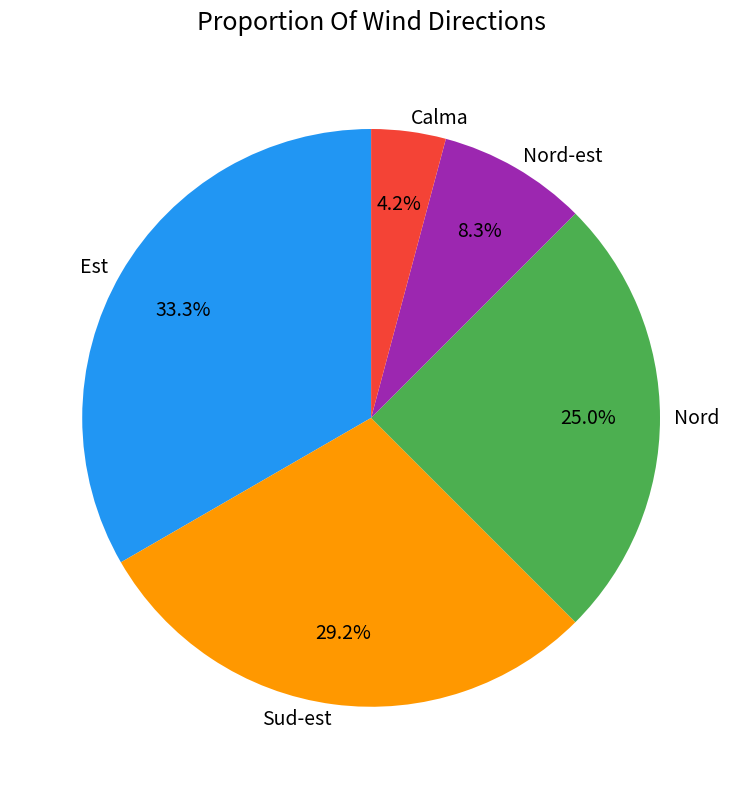

What is the ratio of the value at Sud-est to the value at Calma?

7.0